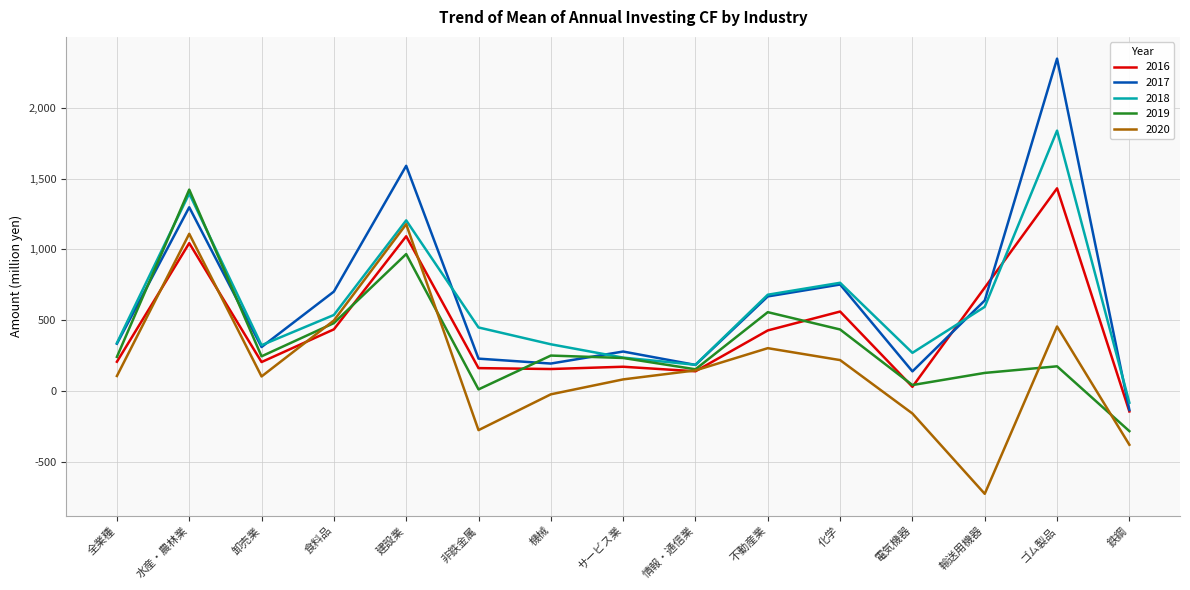

What is the total value across all series at 卸売業?

1187.6